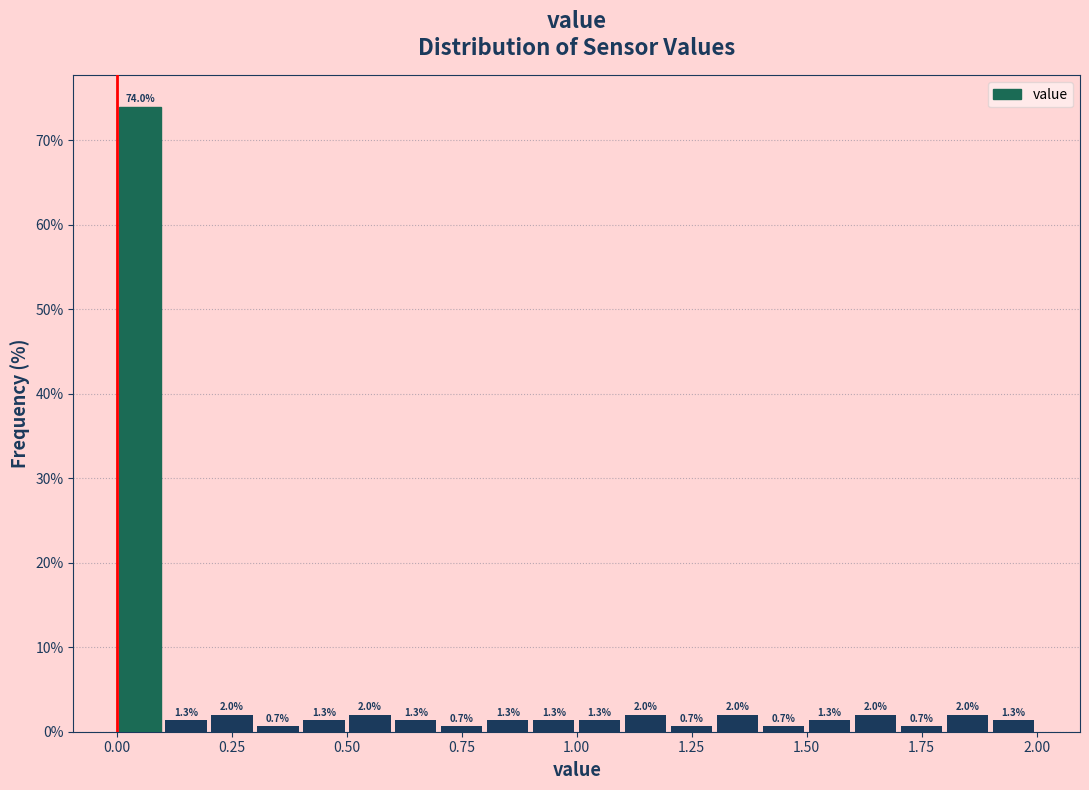

Read against the x-axis, roughly where is the centre of the tallest bar?

0.05